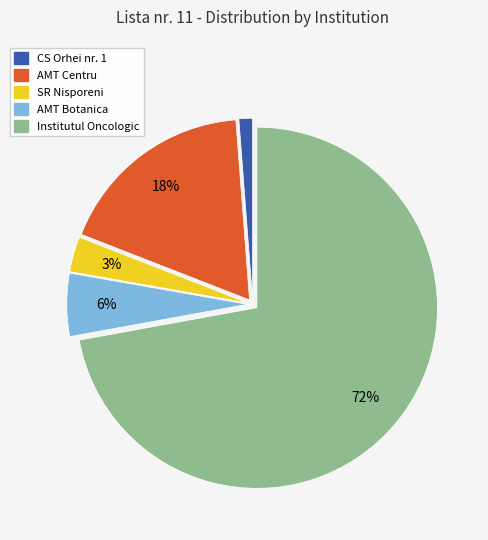

To the nearest percent, what is the difference between the largest and smallest slice percentages?

71%